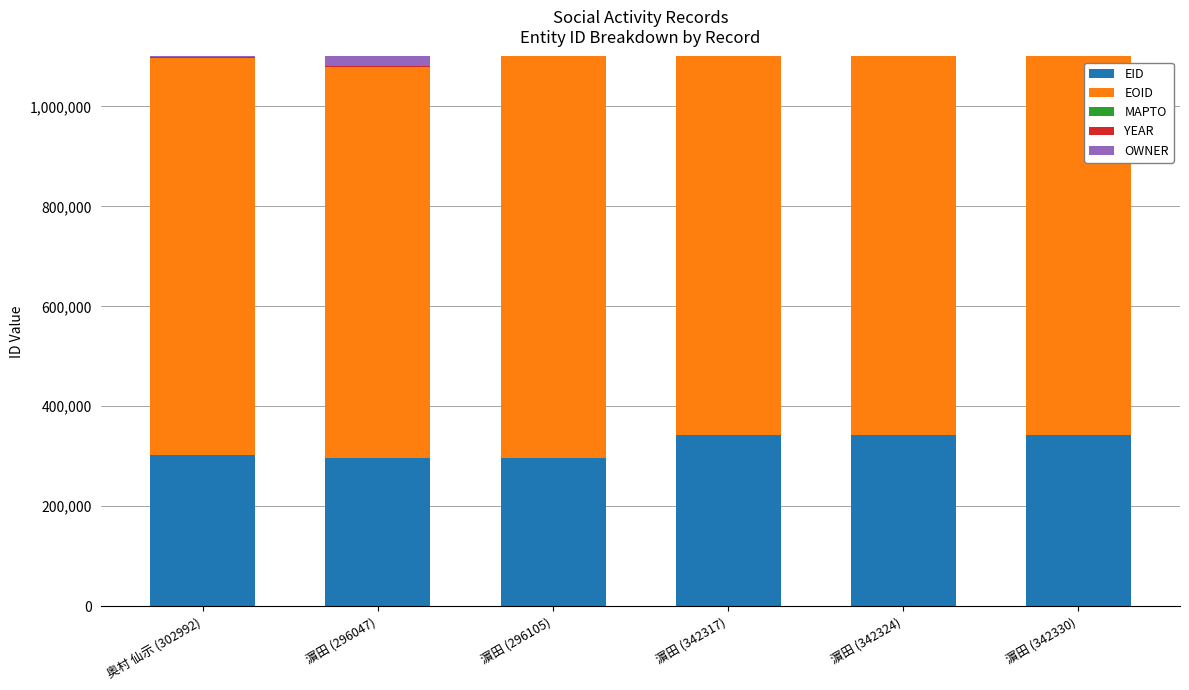

Does the chart contain stacked bars?

No